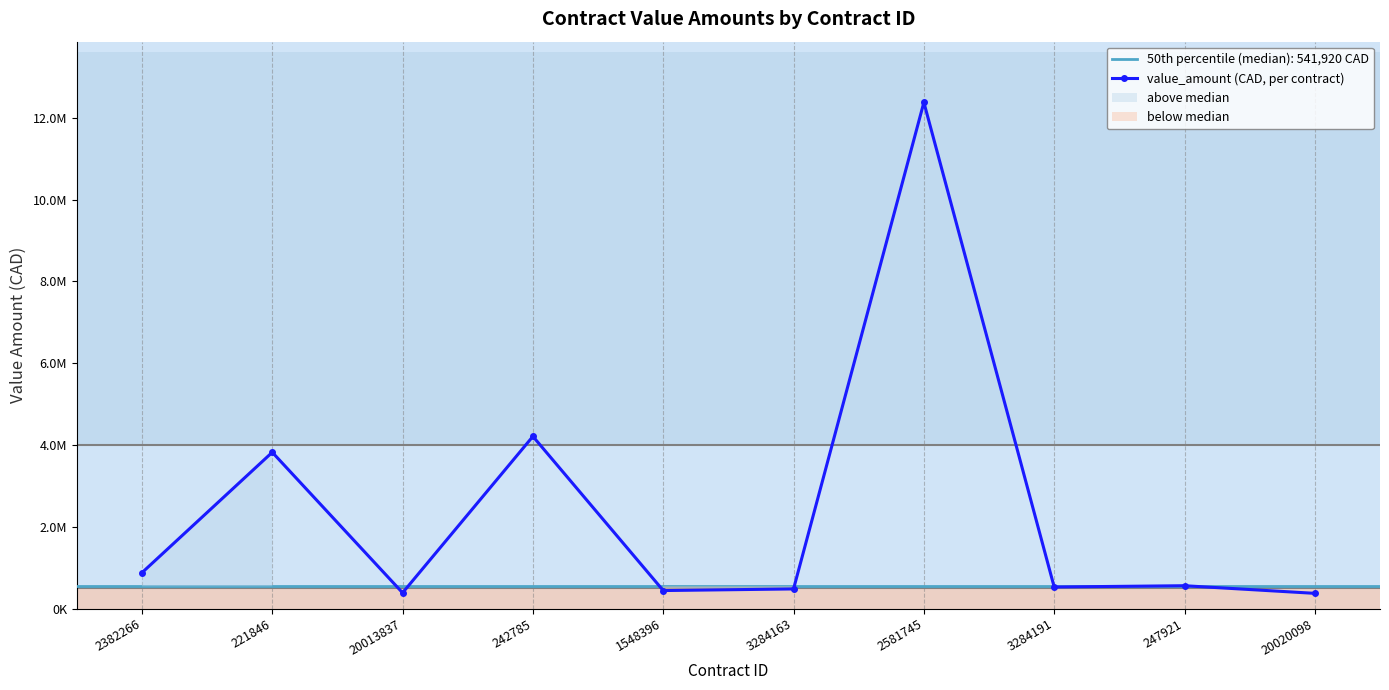

List the labels in order of value, smallest first.

20020098, 20013837, 1548396, 3284163, 3284191, 247921, 2382266, 221846, 242785, 2581745